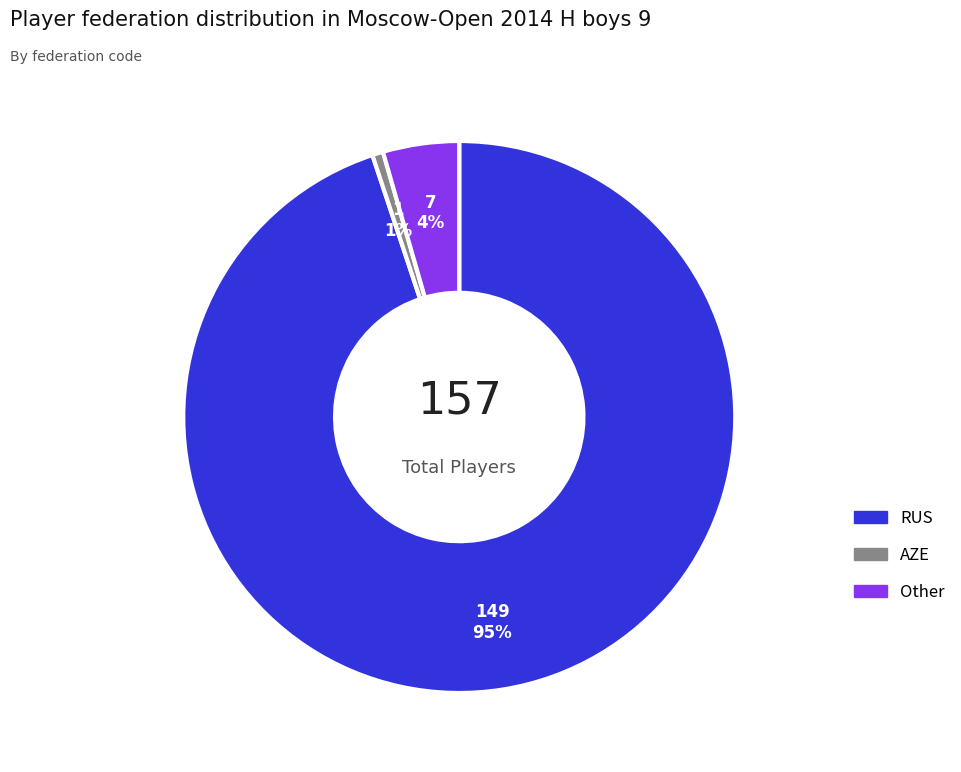

The AZE slice represents 13% of the pie. True or false?

False